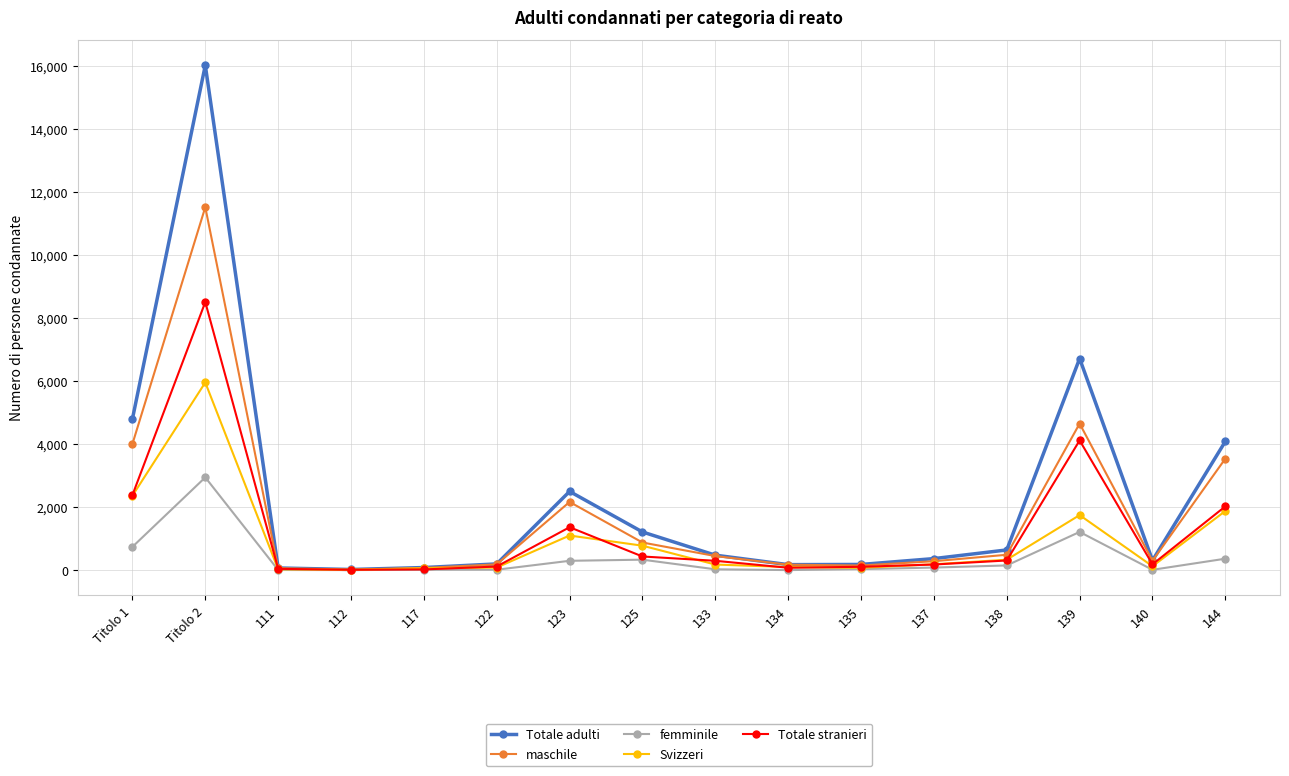

At how many categories does at least one series exceed 11643?

1